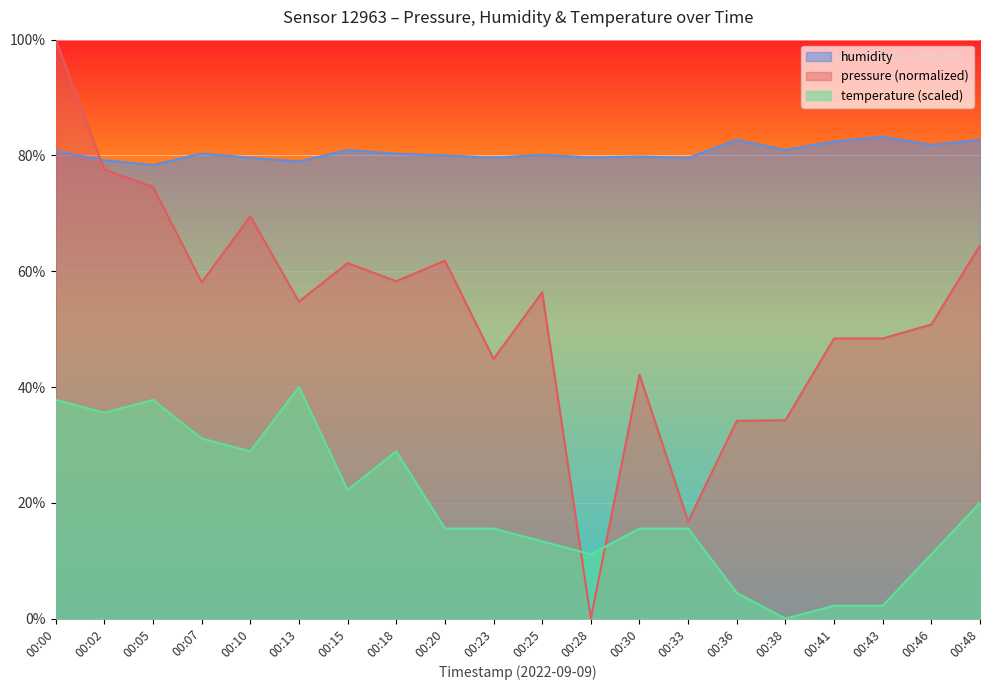

At which category does pressure reach its first local valley?

00:07